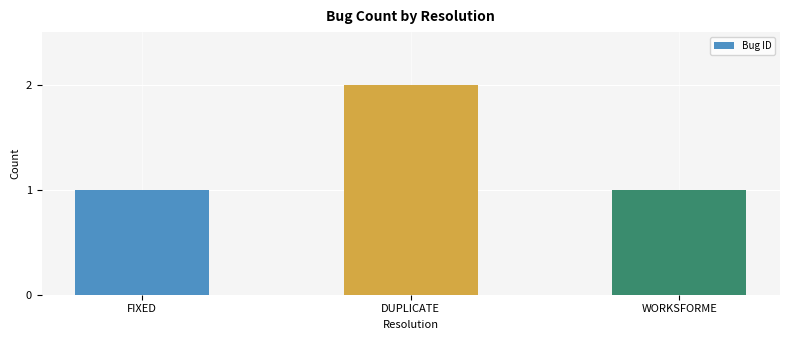

Reading left to right, what are all the values shown in this chart?

FIXED=1	DUPLICATE=2	WORKSFORME=1